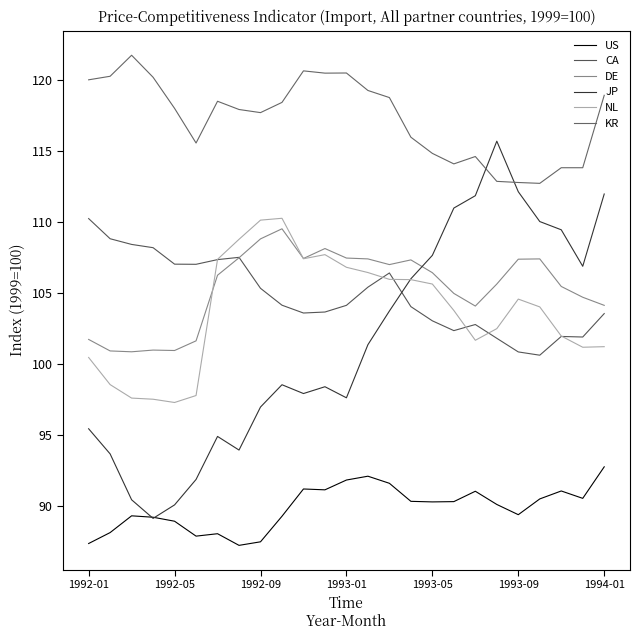

Does the chart have visible grid lines?

No